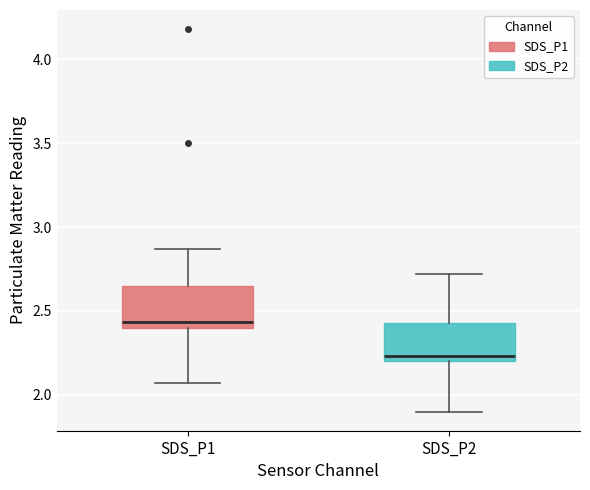

Reading left to right, read every box against the y-axis: the position of its median line, the range the box covers, and the ends of its whiskers. The values are not printed on the chart, so give them approximately, as read against the axis.

SDS_P1: median 2.45, box 2.40 to 2.65, whiskers 2.05 to 2.85
SDS_P2: median 2.25, box 2.20 to 2.45, whiskers 1.90 to 2.70